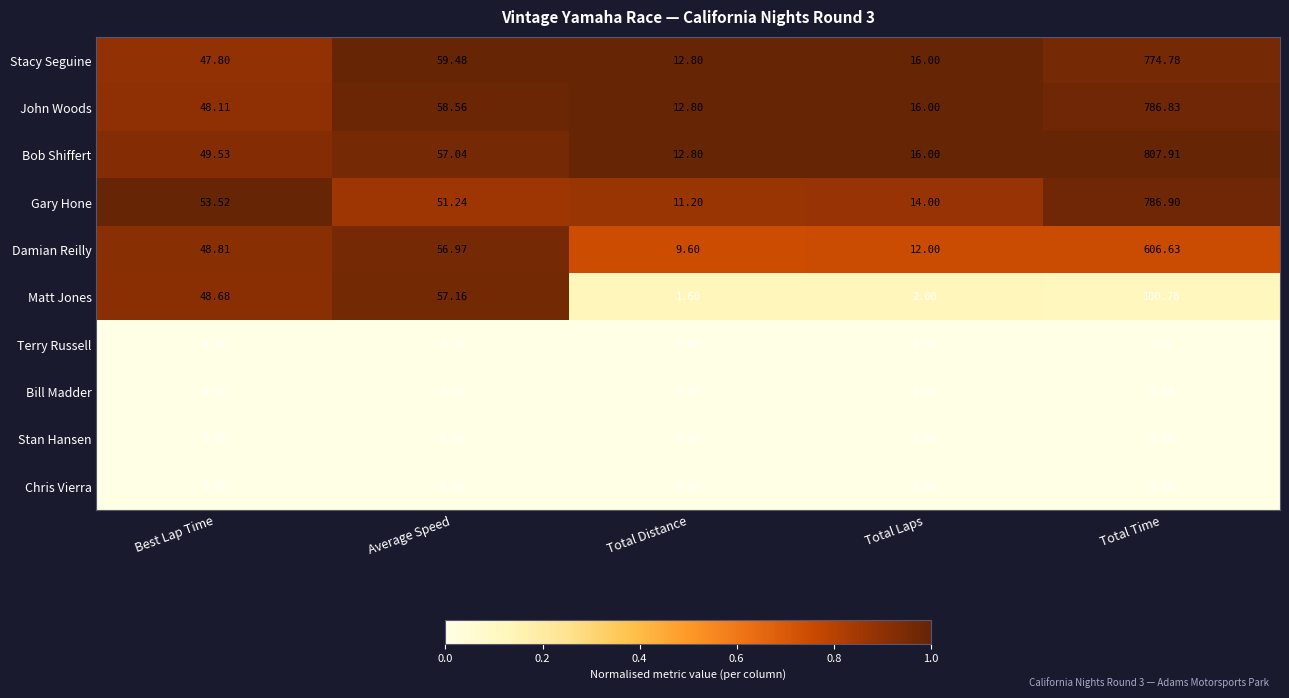

At which category is the sum across all series the highest?

Total Time